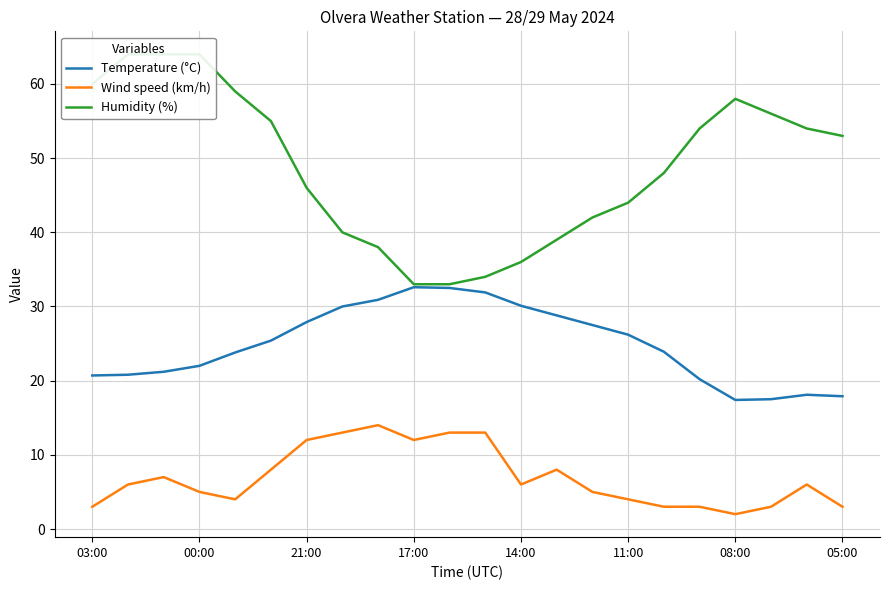

True or false: Temperature (°C) has more than 0 points higher than both neighbors.

True